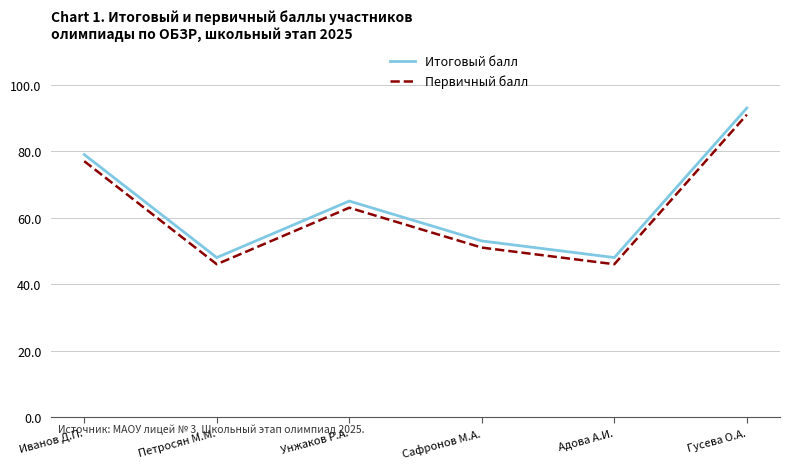

The value of Итоговый балл at Петросян М.М. is 82. True or false?

False